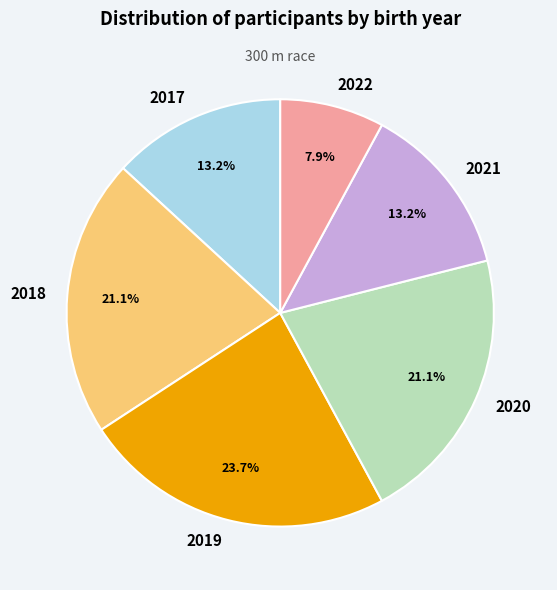

What is the largest slice in the pie chart?

2019